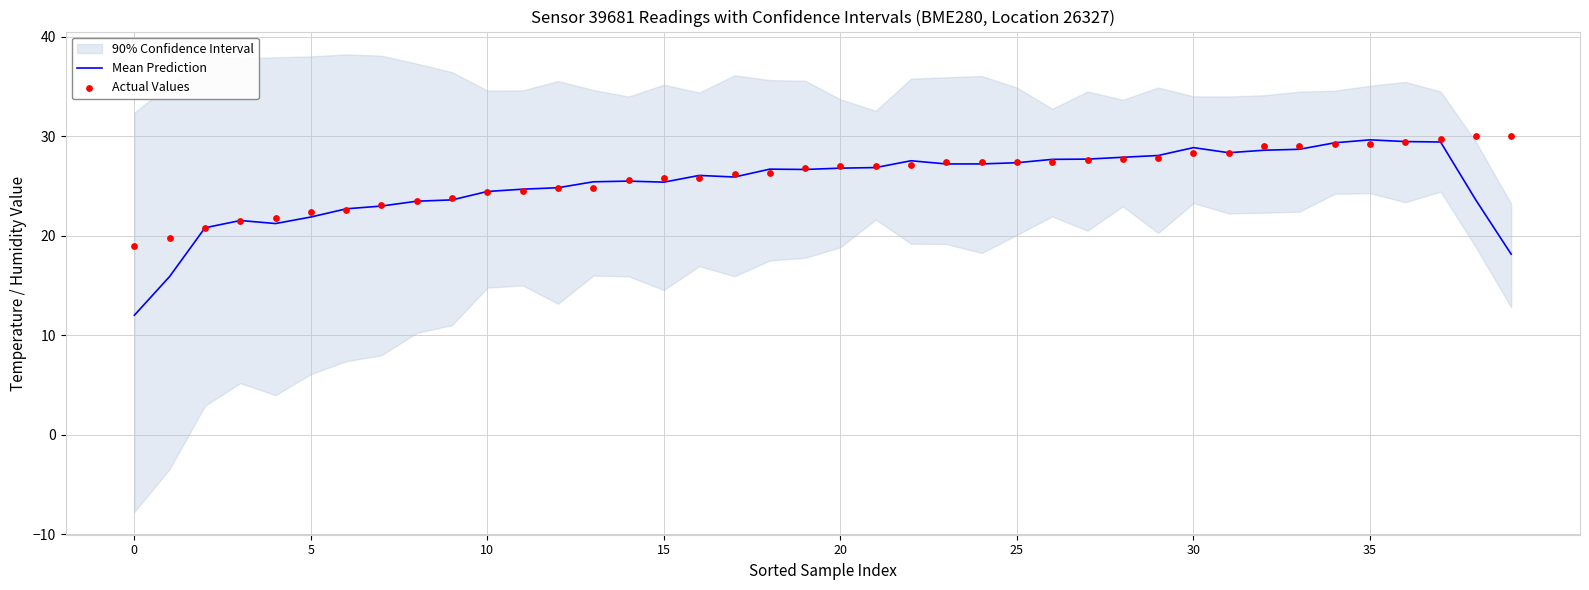

True or false: Mean Prediction has a value of 4.8 at 0.

False